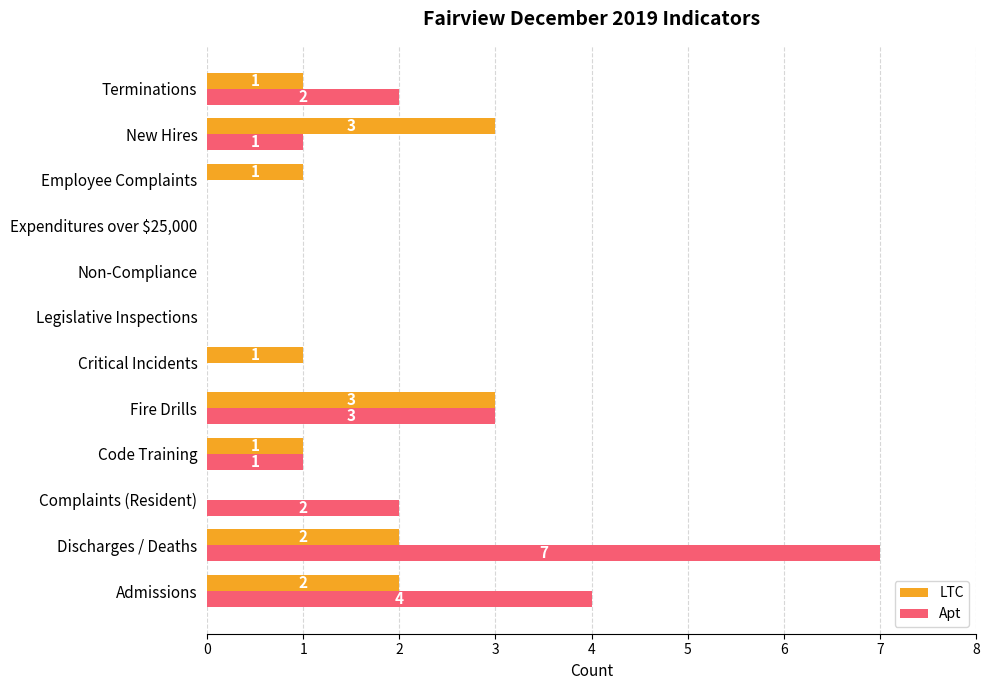

At which category is the sum across all series the highest?

Discharges / Deaths